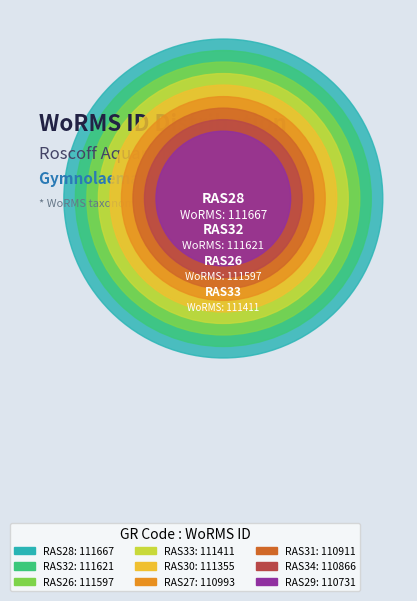

How many segments does this pie chart have?

9